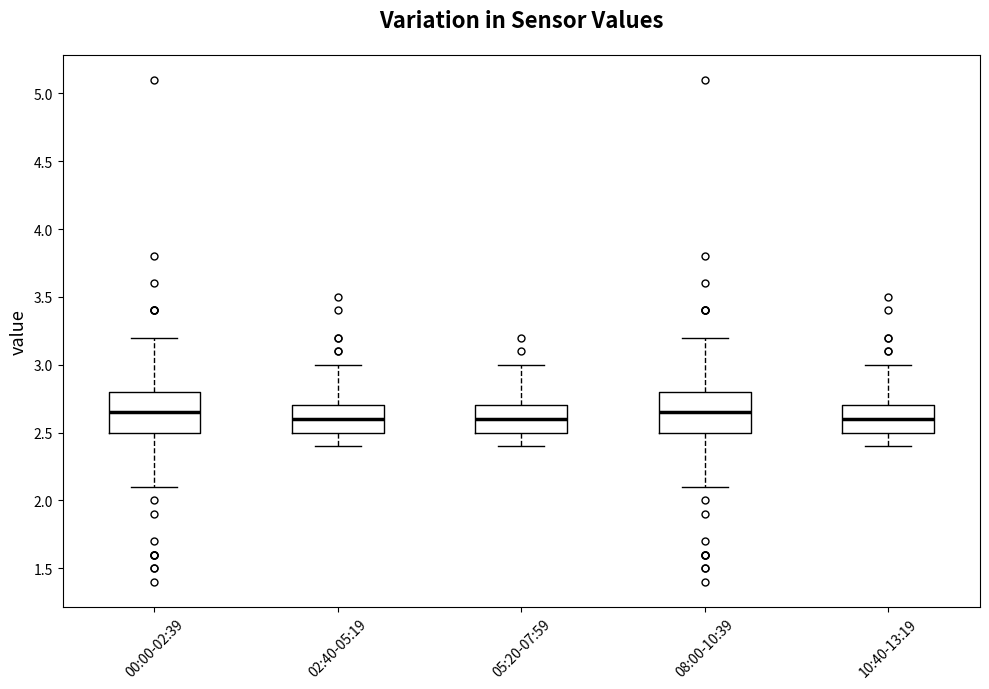

Where does the upper whisker of the box for 05:20-07:59 end on the y-axis? The values are not printed on the chart, so give them approximately, as read against the axis.

3.00